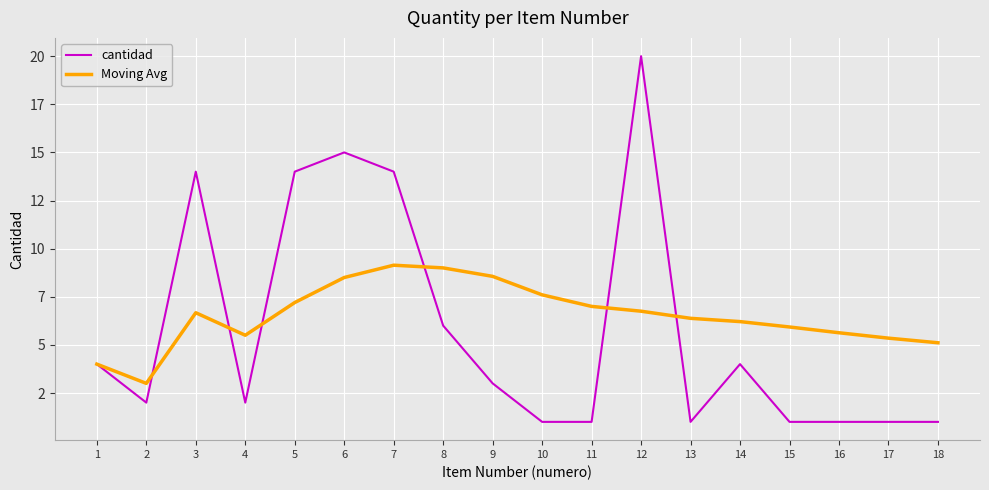

What value does the cantidad series have at 12?

20.0